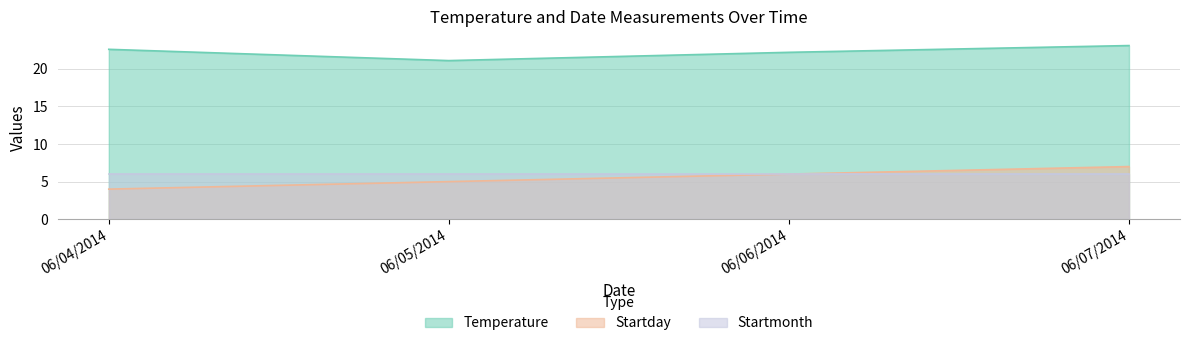

What is the value of the Startday point at the 3rd from the left?

6.0